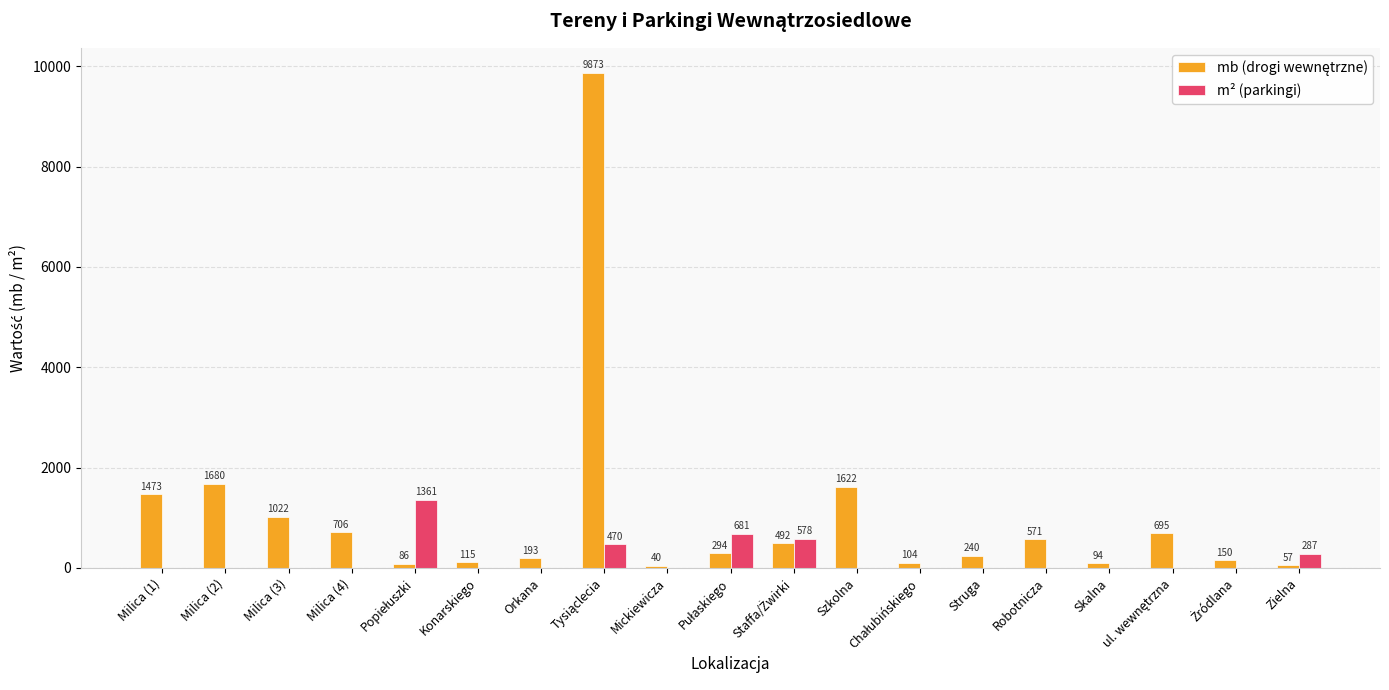

How many categories are shown in the chart?

19